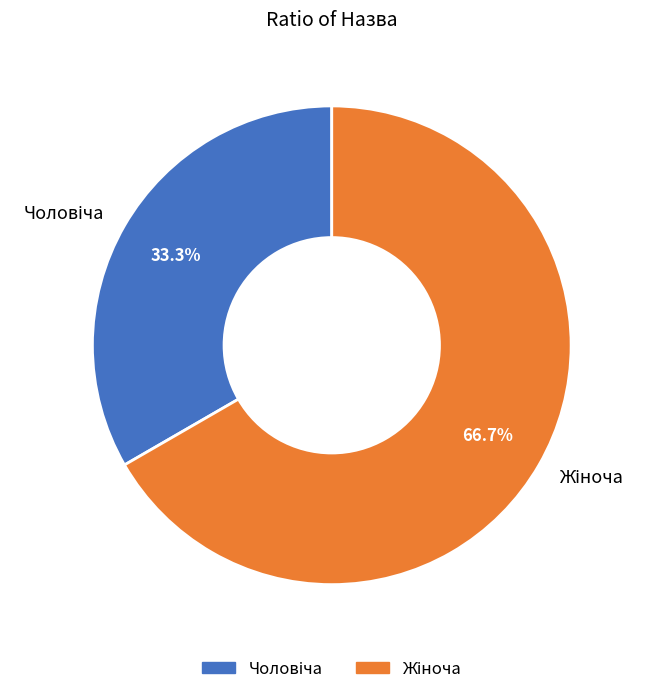

Does any single category account for the majority?

Yes